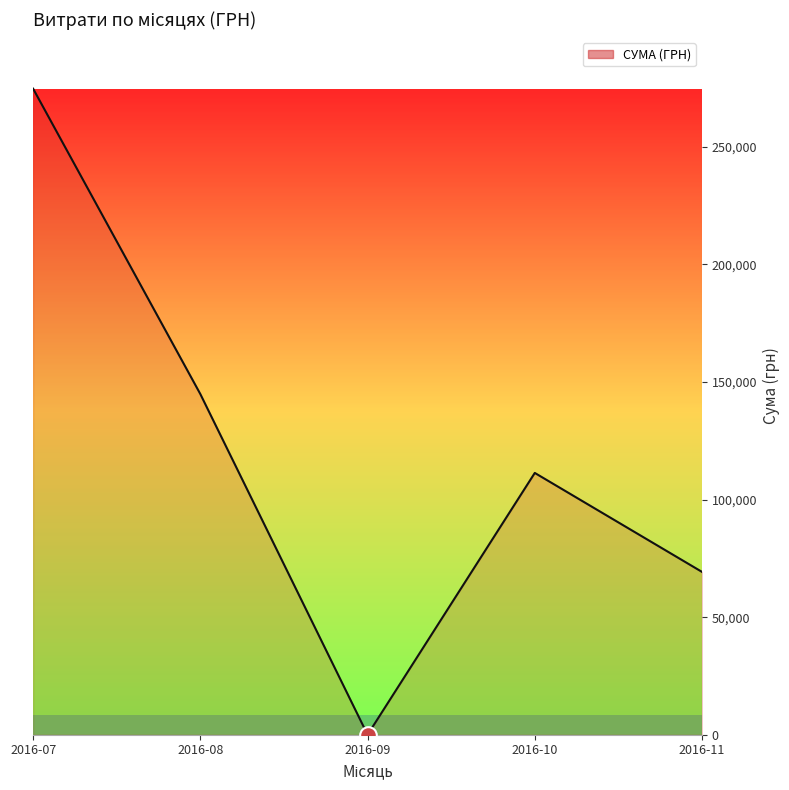

Reading left to right, transcribe all the data shown in this chart.

2016-07=274764.9	2016-08=144878.2	2016-09=0.0	2016-10=111346.2	2016-11=69252.4